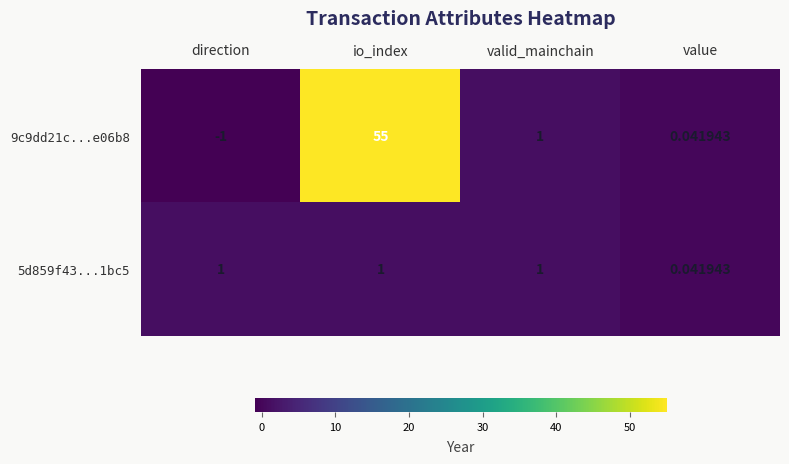

At which label does 9c9dd21c...e06b8 first exceed 1?

io_index